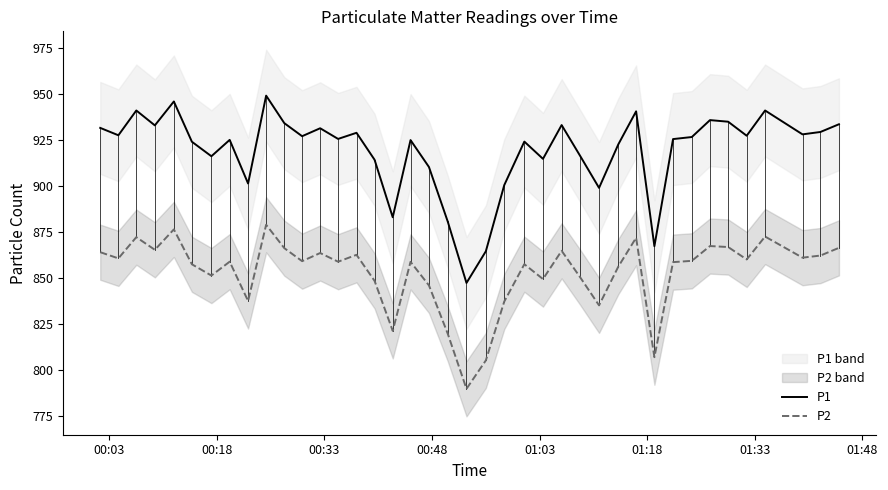

What is the lowest value of the P2 series?

789.5